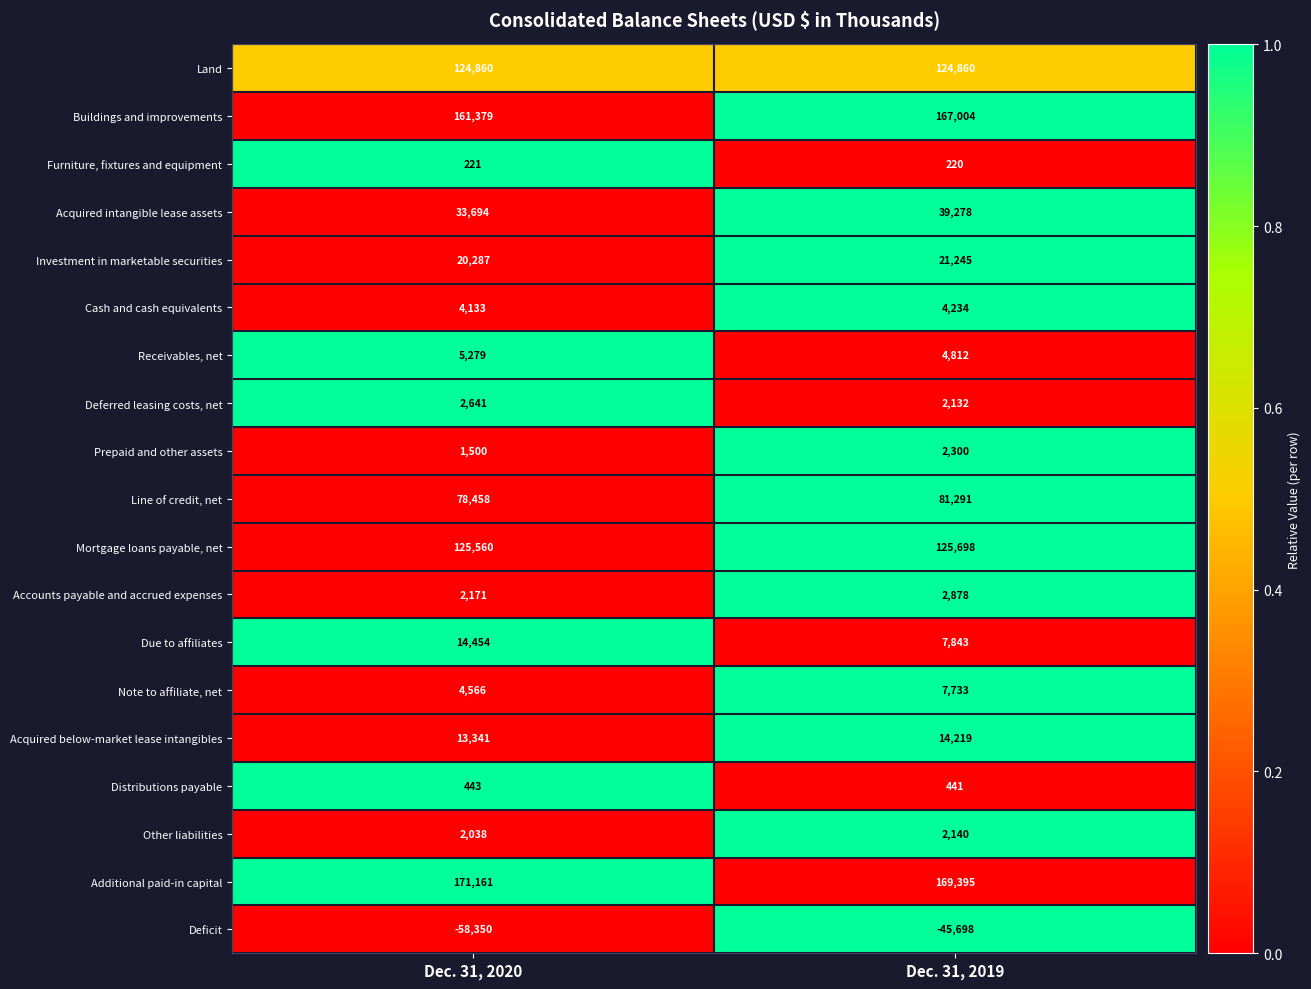

What is the average value of the Investment in marketable securities series?

20766